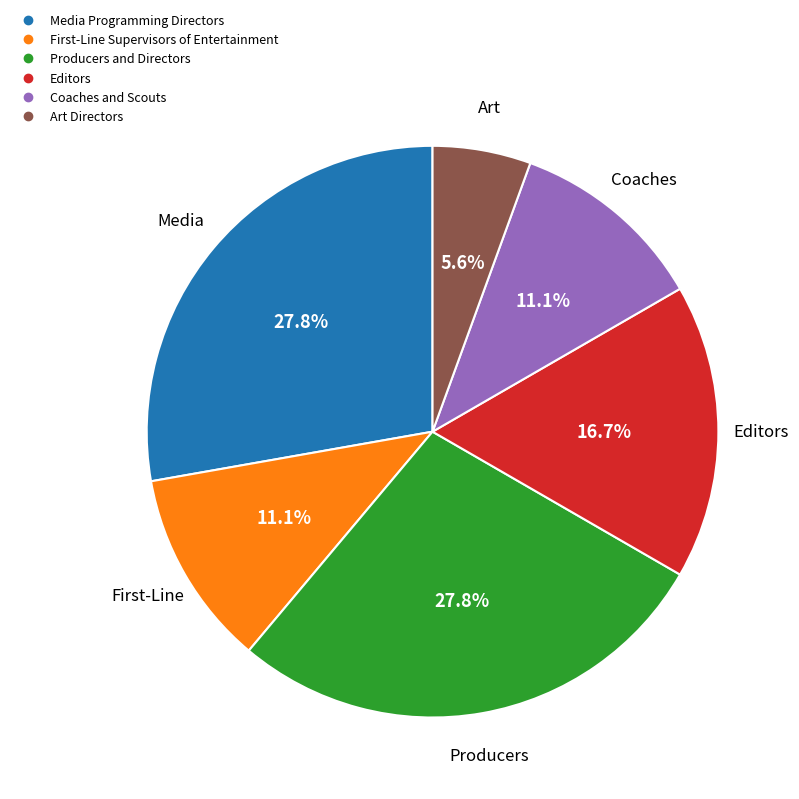

What is the smallest slice in the pie chart?

Art Directors